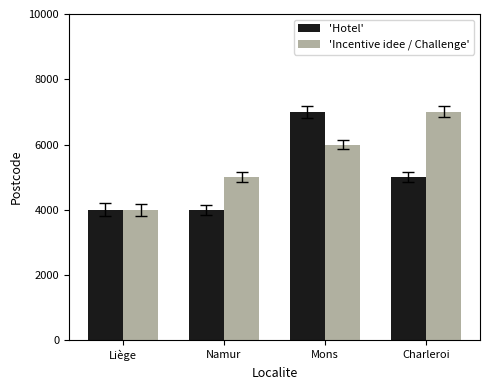

What is the difference between the maximum and minimum values in the 'Hotel' series?

3000